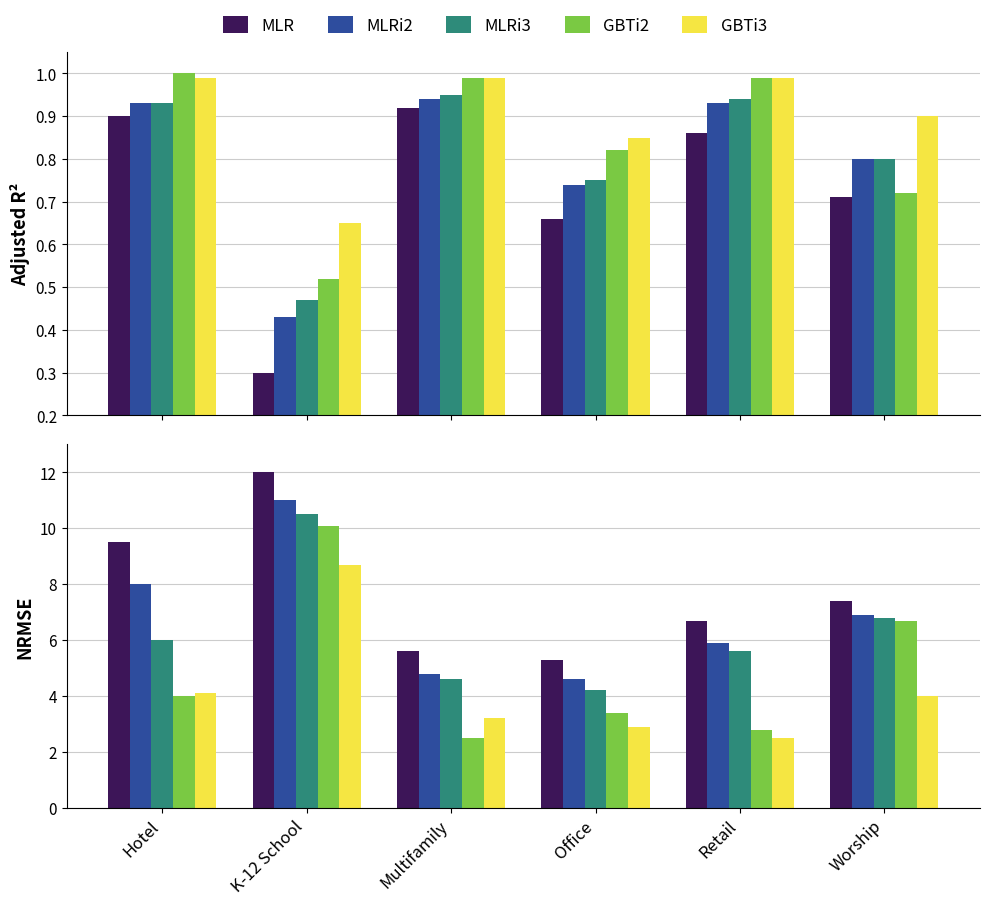

How many series are shown in this chart?

5